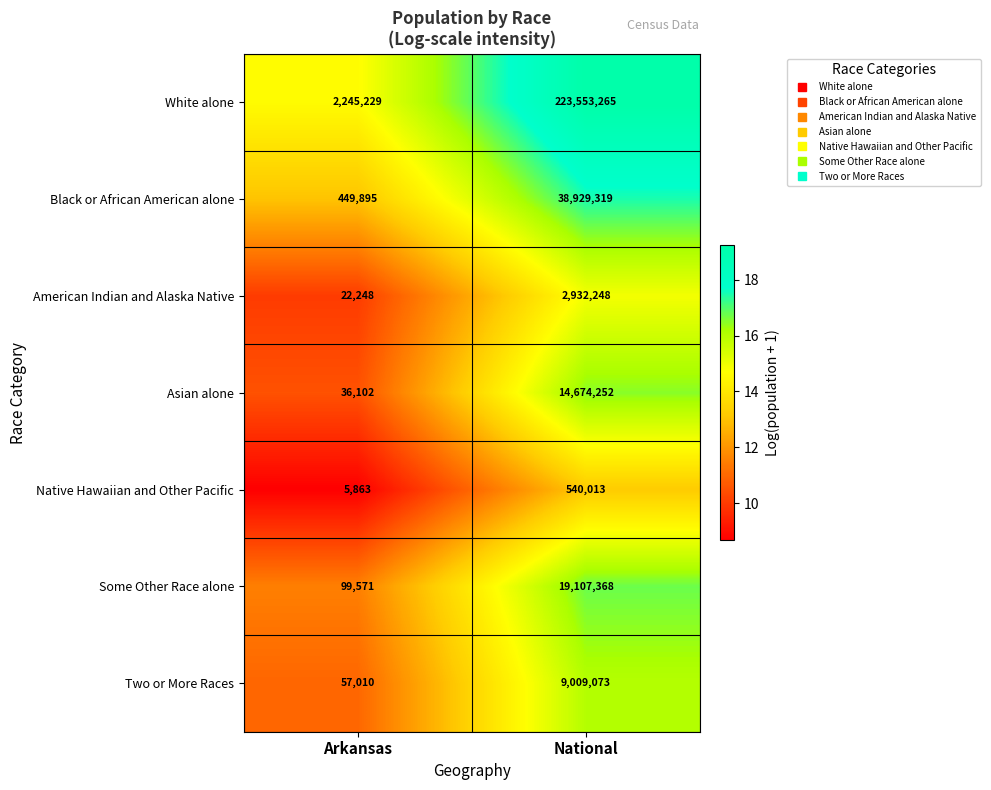

Which label corresponds to the smallest value in the chart?

Arkansas